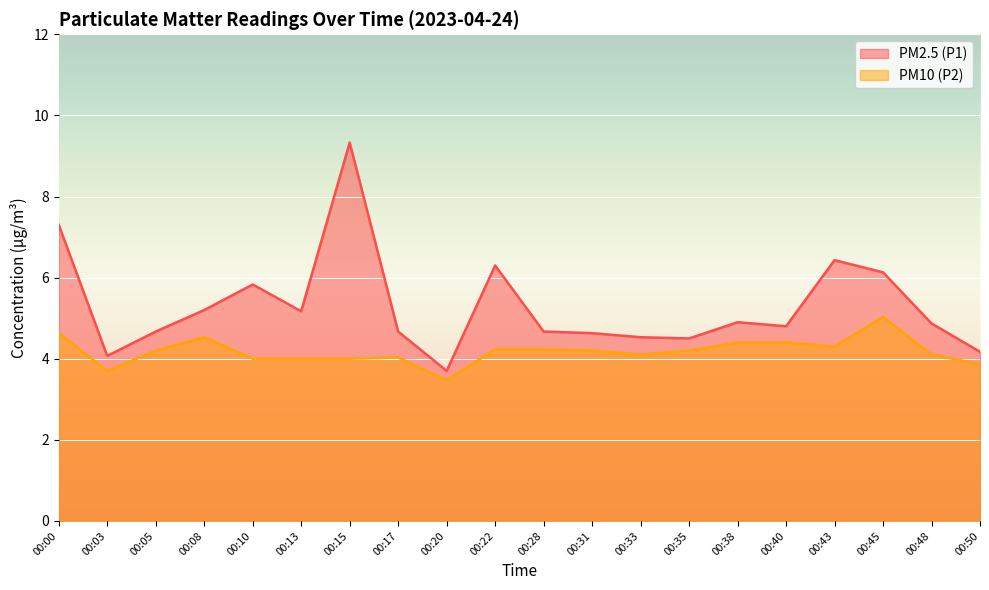

What is the smallest value displayed?

3.5